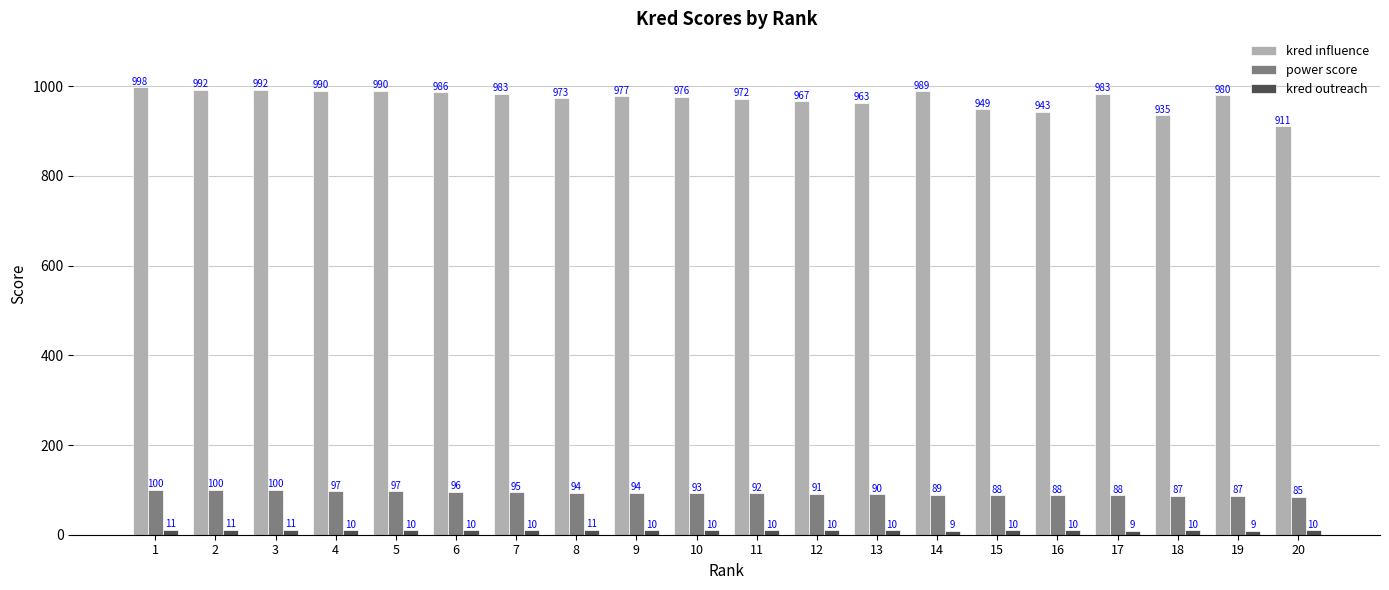

Between 4 and 20, which series saw the biggest shift?

kred influence